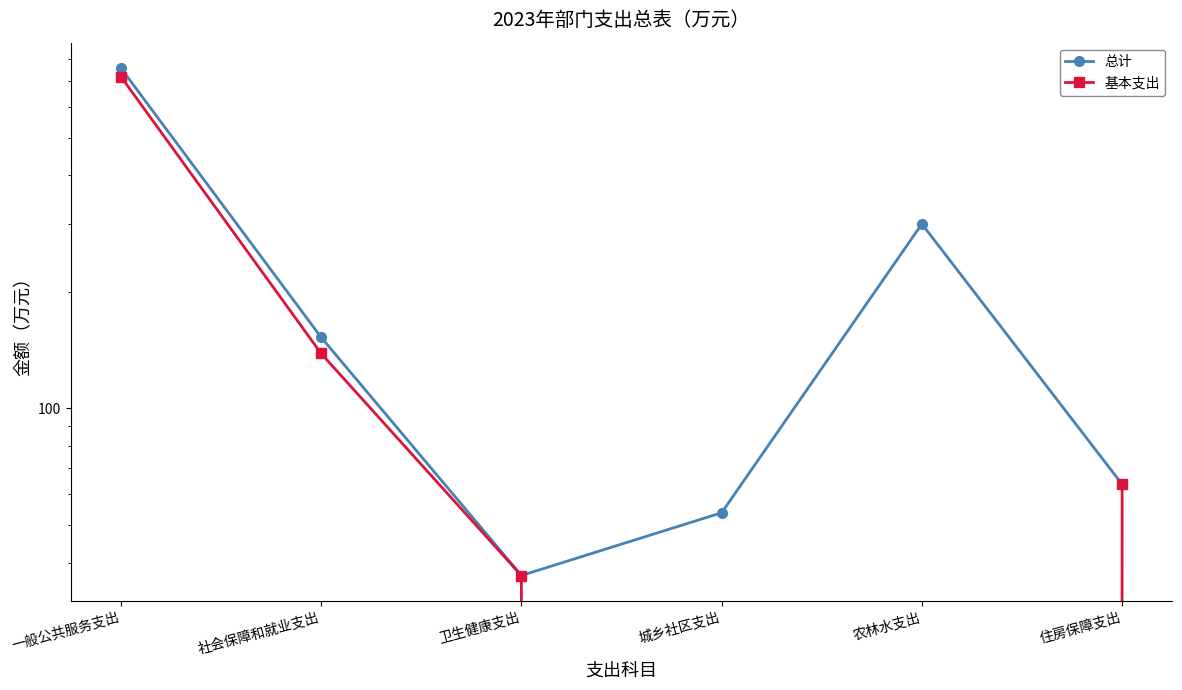

At which label does 总计 reach its minimum?

卫生健康支出